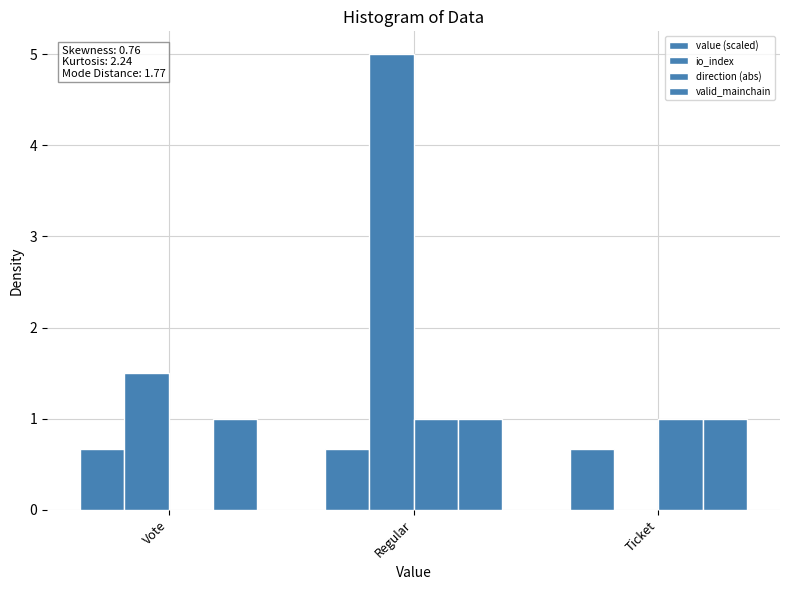

Is the value of valid_mainchain at Regular greater than the value of direction (abs) at Vote?

Yes